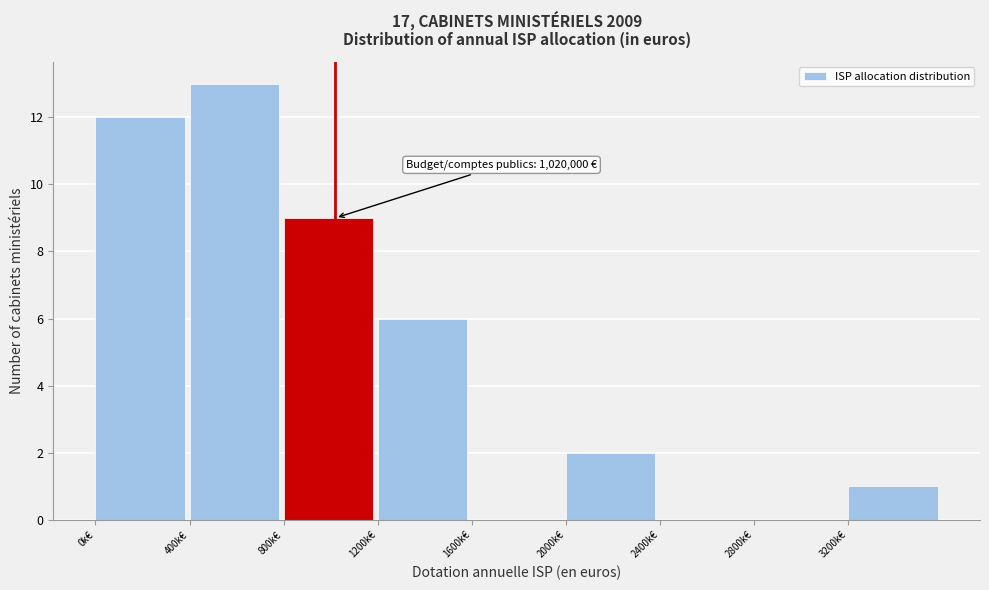

Reading right to left, list all the values displayed in this chart.

3200k€=1	2800k€=0	2400k€=0	2000k€=2	1600k€=0	1200k€=6	800k€=9	400k€=13	0k€=12